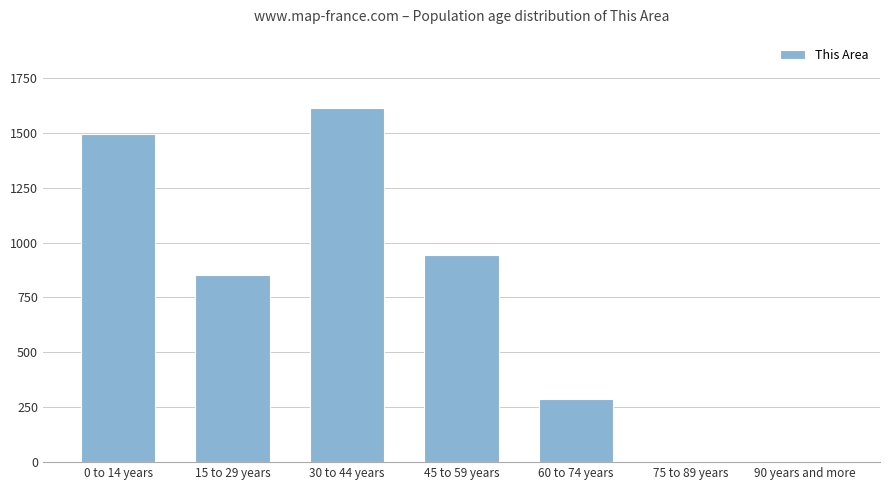

At which label is the value closest to 805?

15 to 29 years